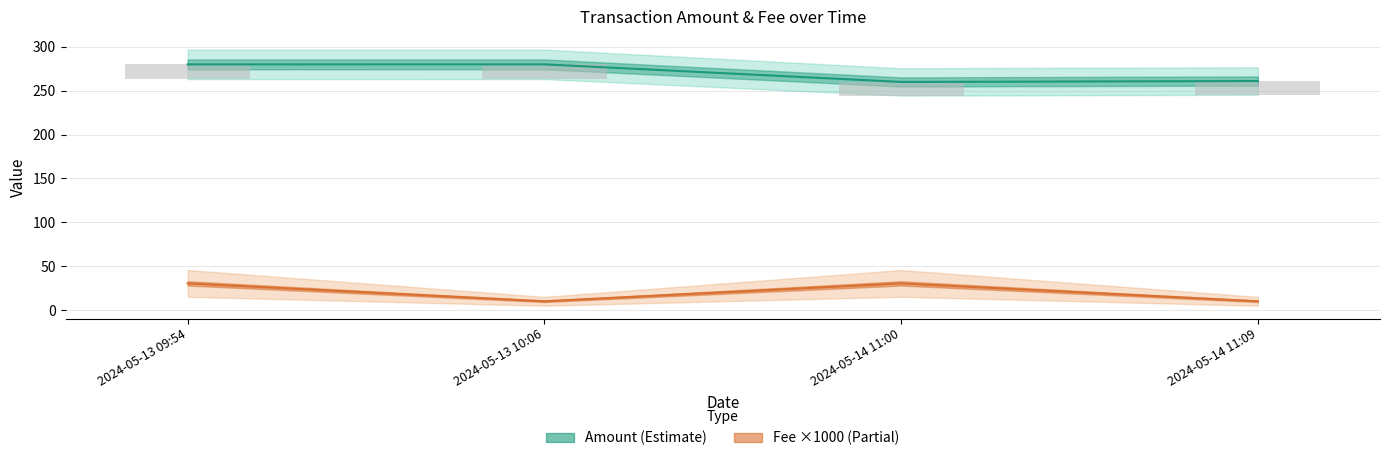

What is the minimum value shown in the chart?

10.1